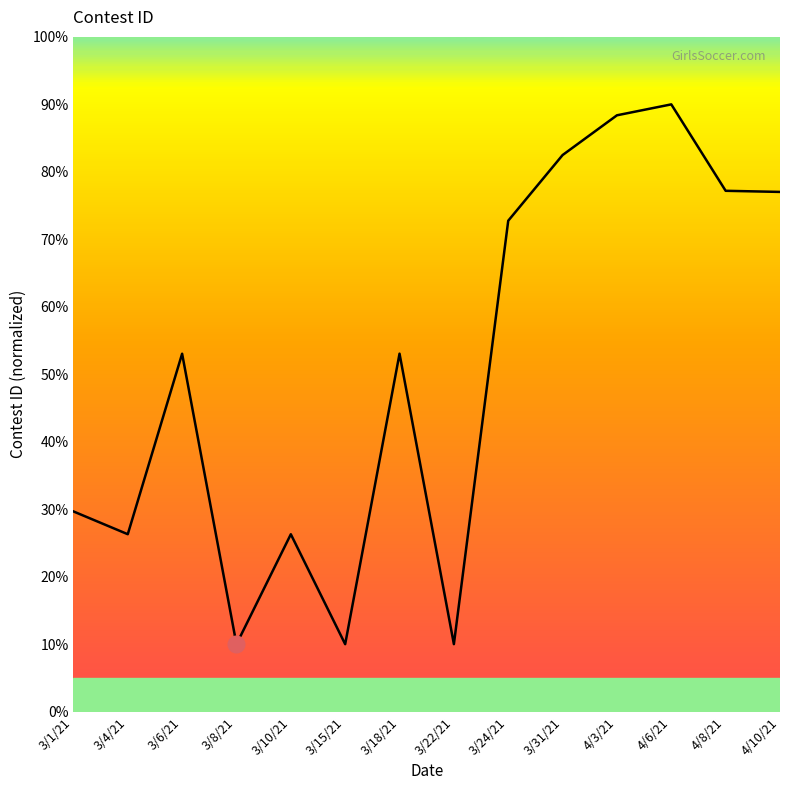

What is the maximum value shown in the chart?

90.0